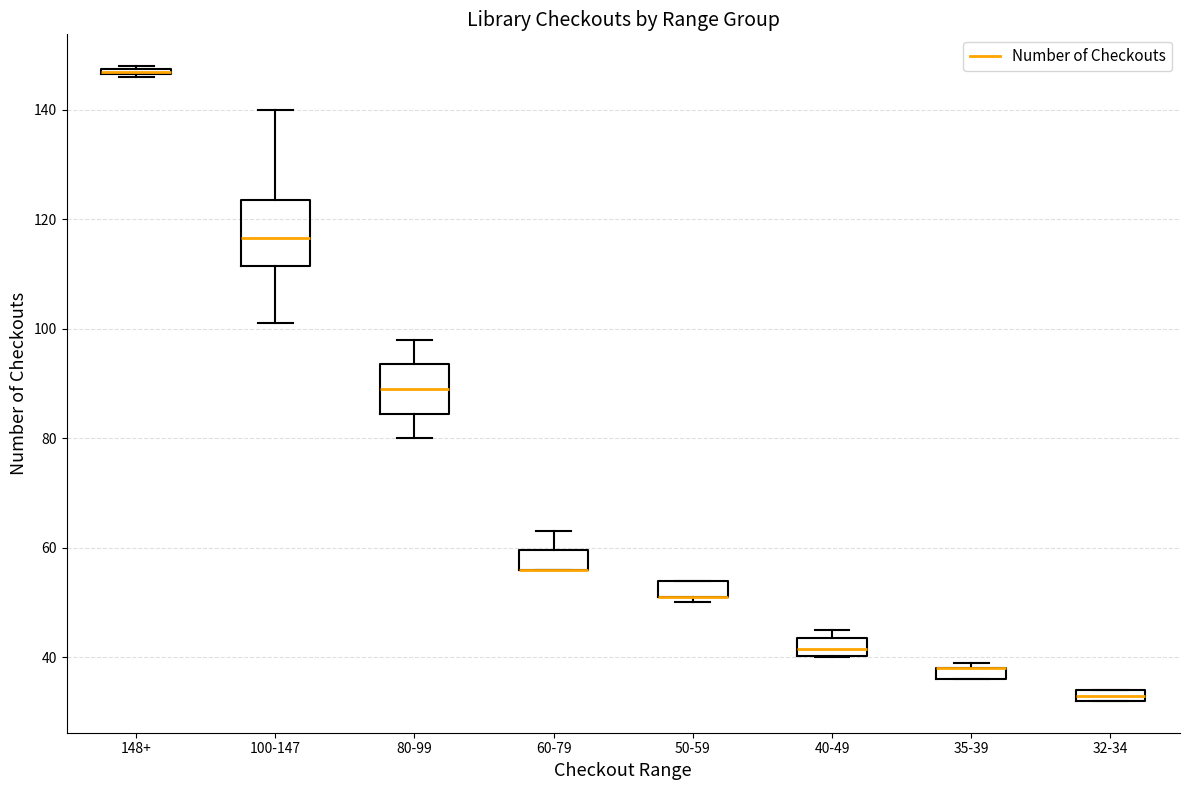

Where is the upper edge of the box for 148+ on the y-axis? The values are not printed on the chart, so give them approximately, as read against the axis.

148